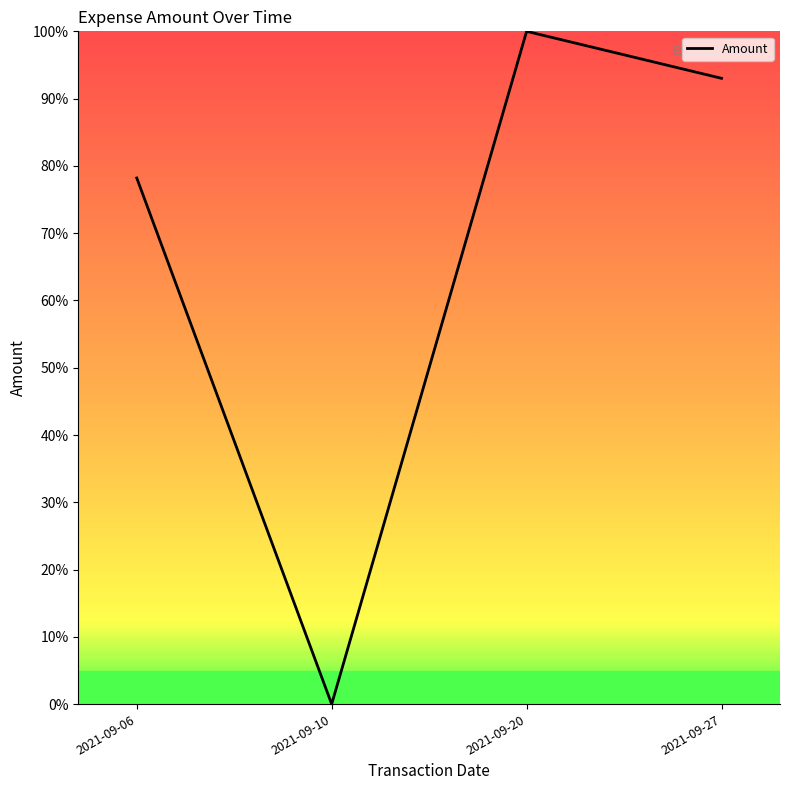

List the labels in order of value, smallest first.

2021-09-10, 2021-09-06, 2021-09-27, 2021-09-20